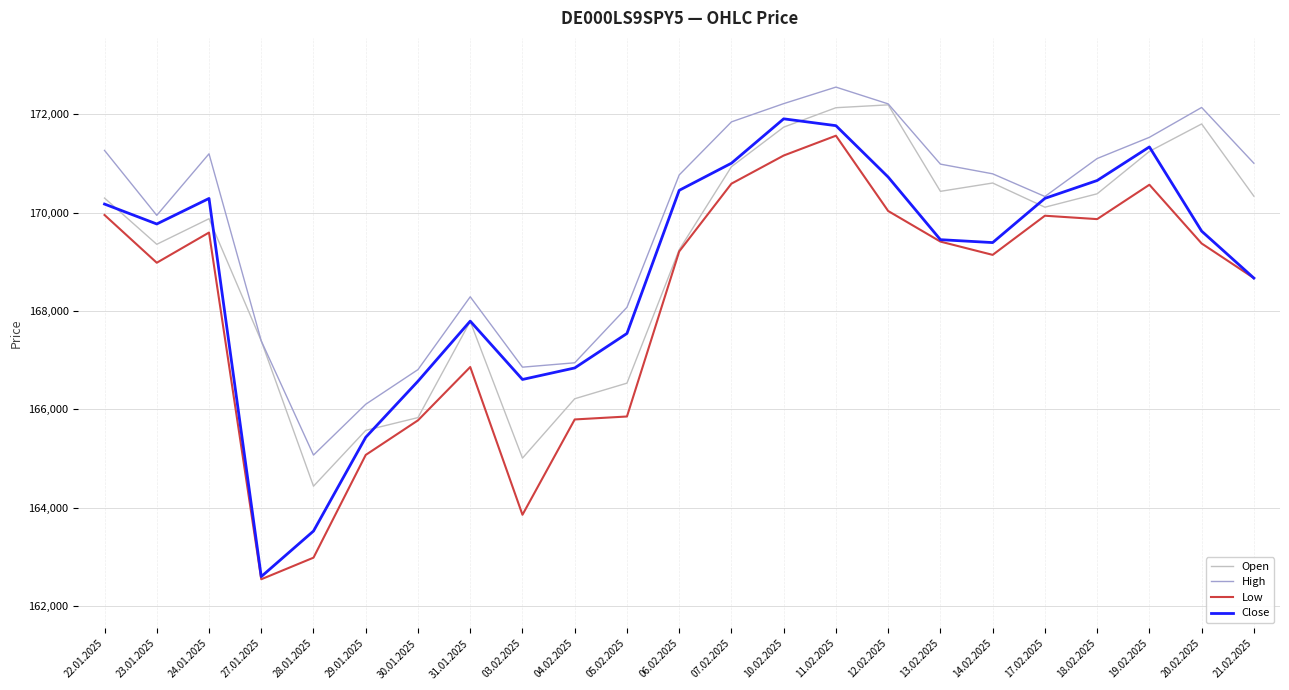

What is the maximum value for Close?

171907